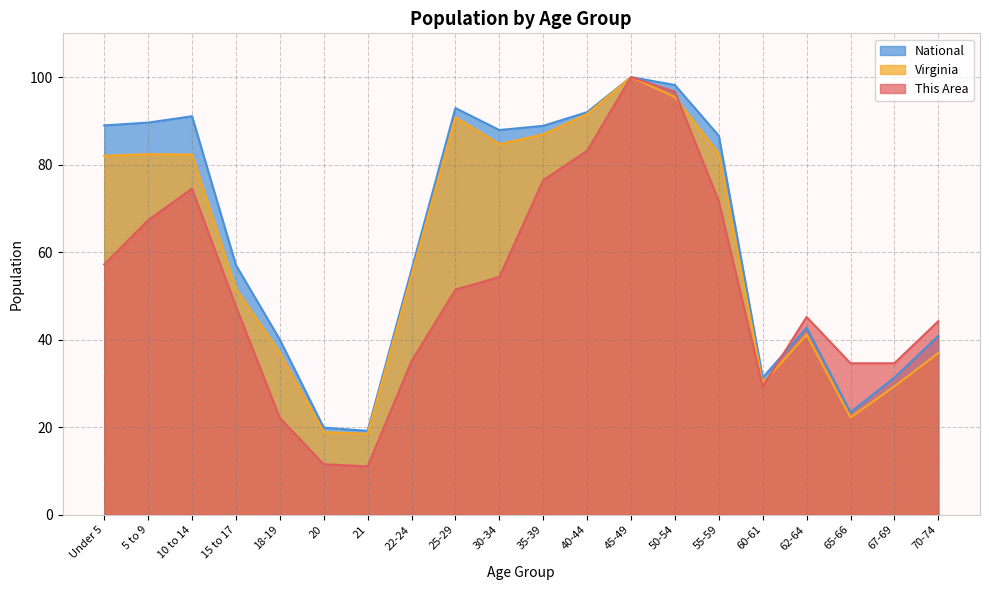

What is the minimum value for This Area?

11.1